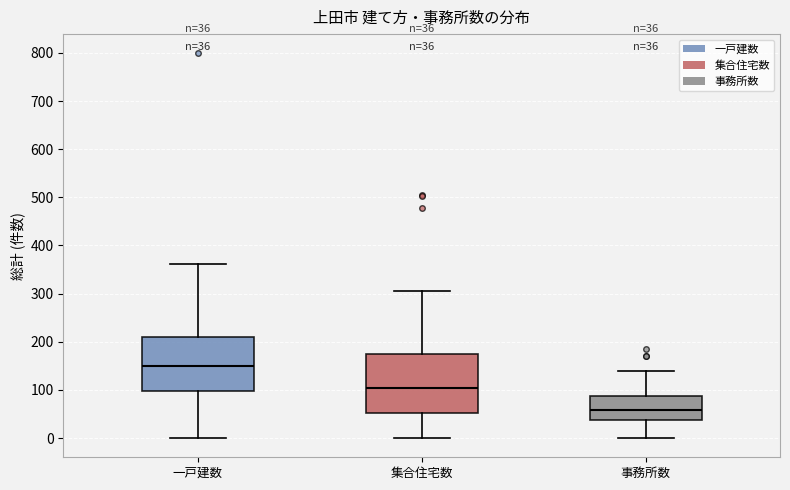

Which box's median line is the lowest?

事務所数